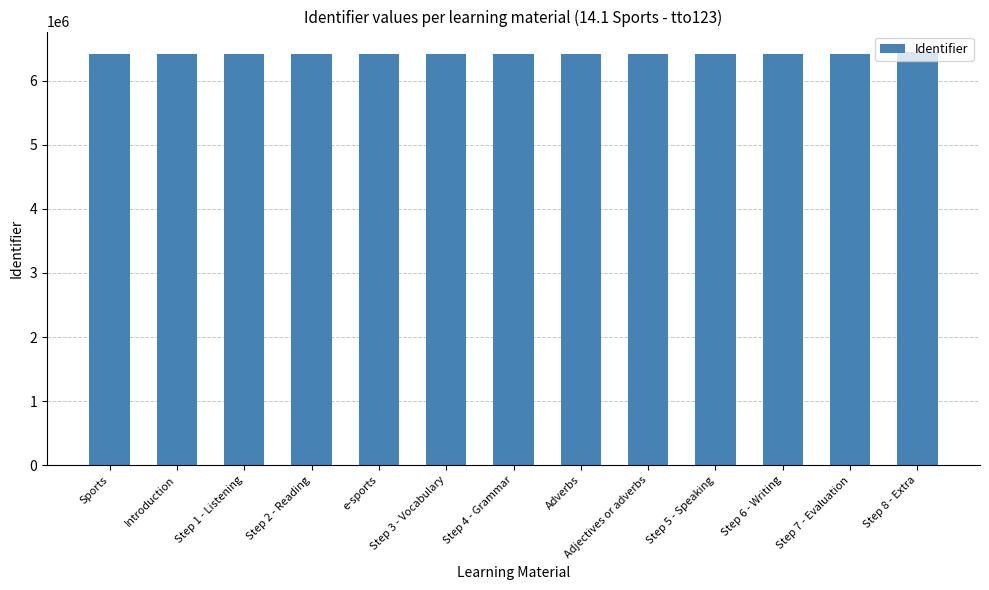

Read the value at Step 5 - Speaking, to the nearest 100.

6409500